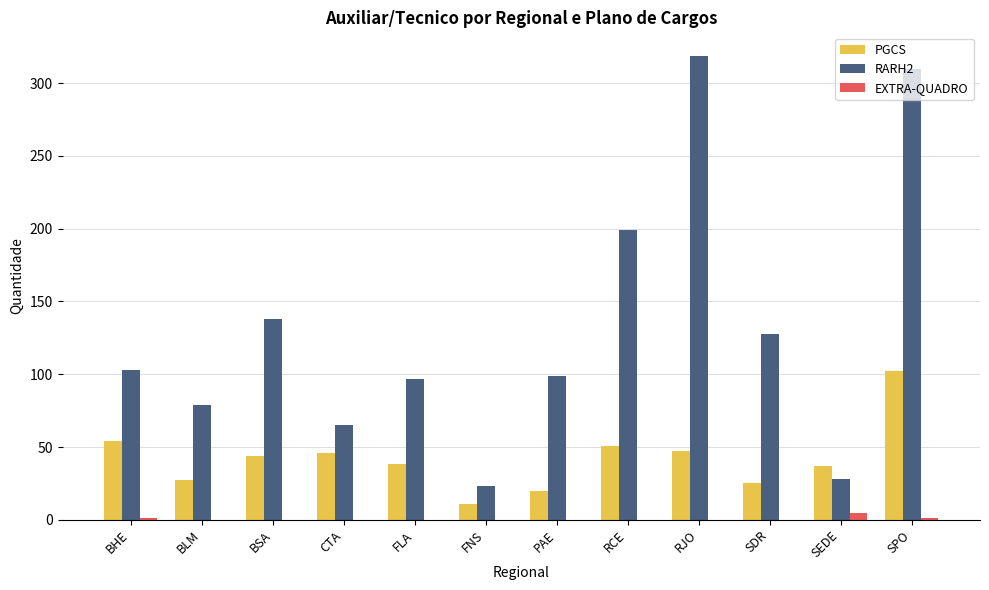

What is the total value across all series at FLA?

135